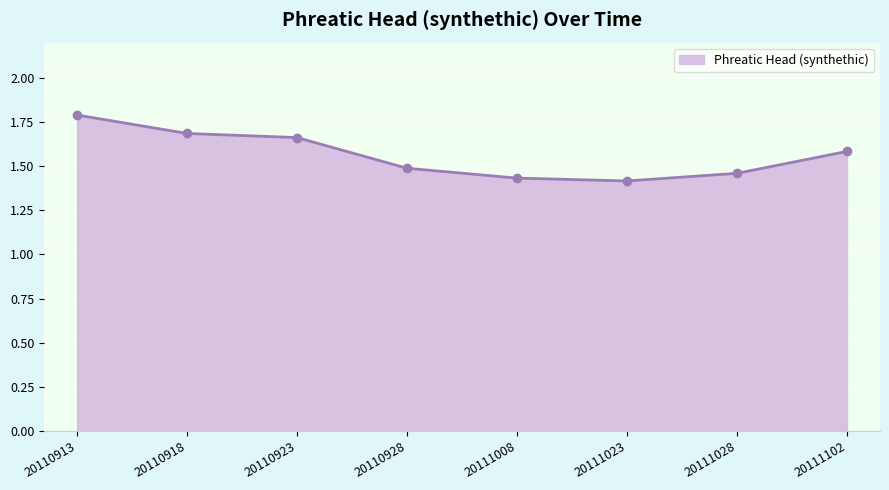

How many values are between 1 and 2?

8